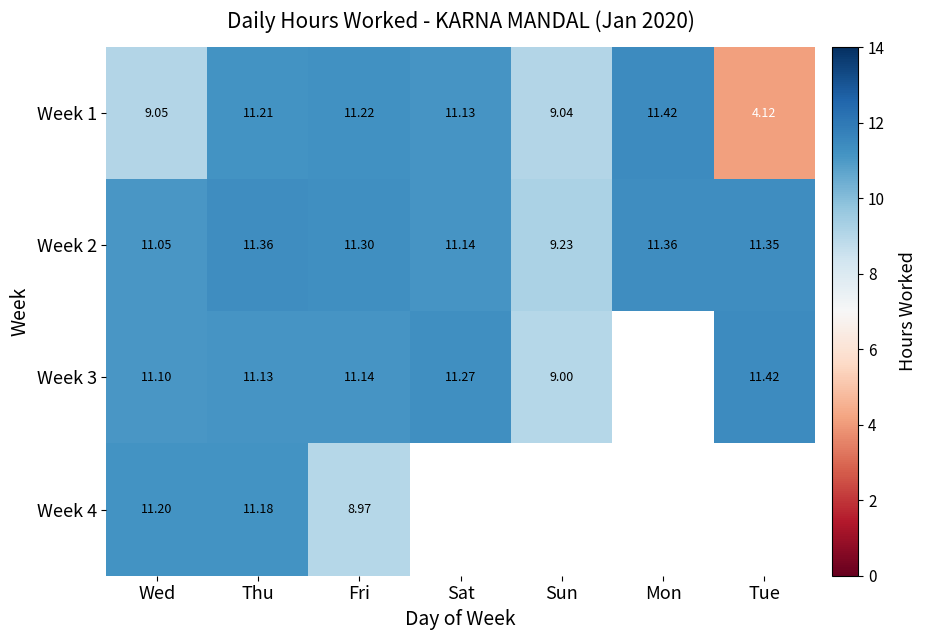

How many data points in Week 1 are less than 11?

3